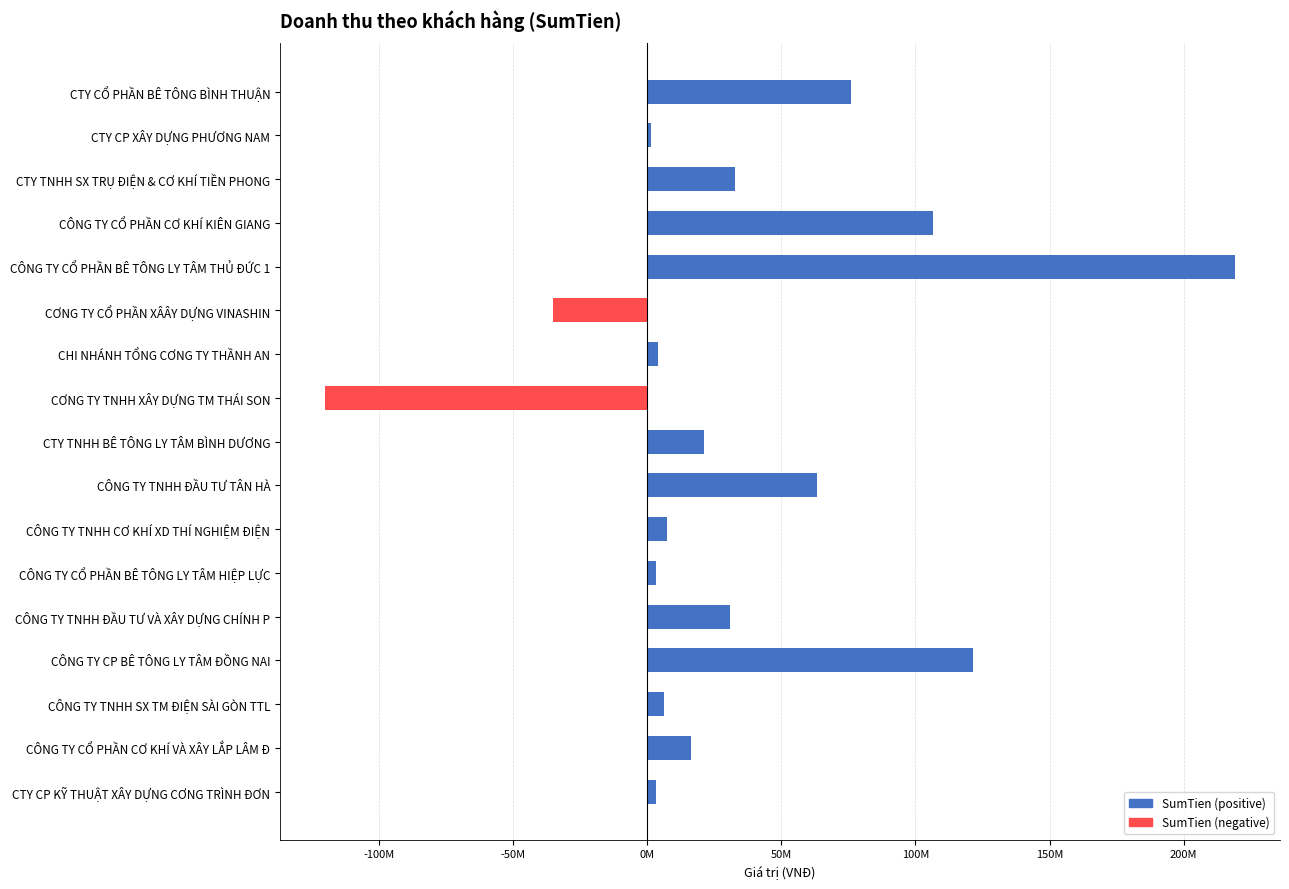

Which has a higher value, CÔNG TY CỔ PHẦN BÊ TÔNG LY TÂM THỦ ĐỨC 1 or CÔNG TY CỔ PHẦN CƠ KHÍ KIÊN GIANG?

CÔNG TY CỔ PHẦN BÊ TÔNG LY TÂM THỦ ĐỨC 1